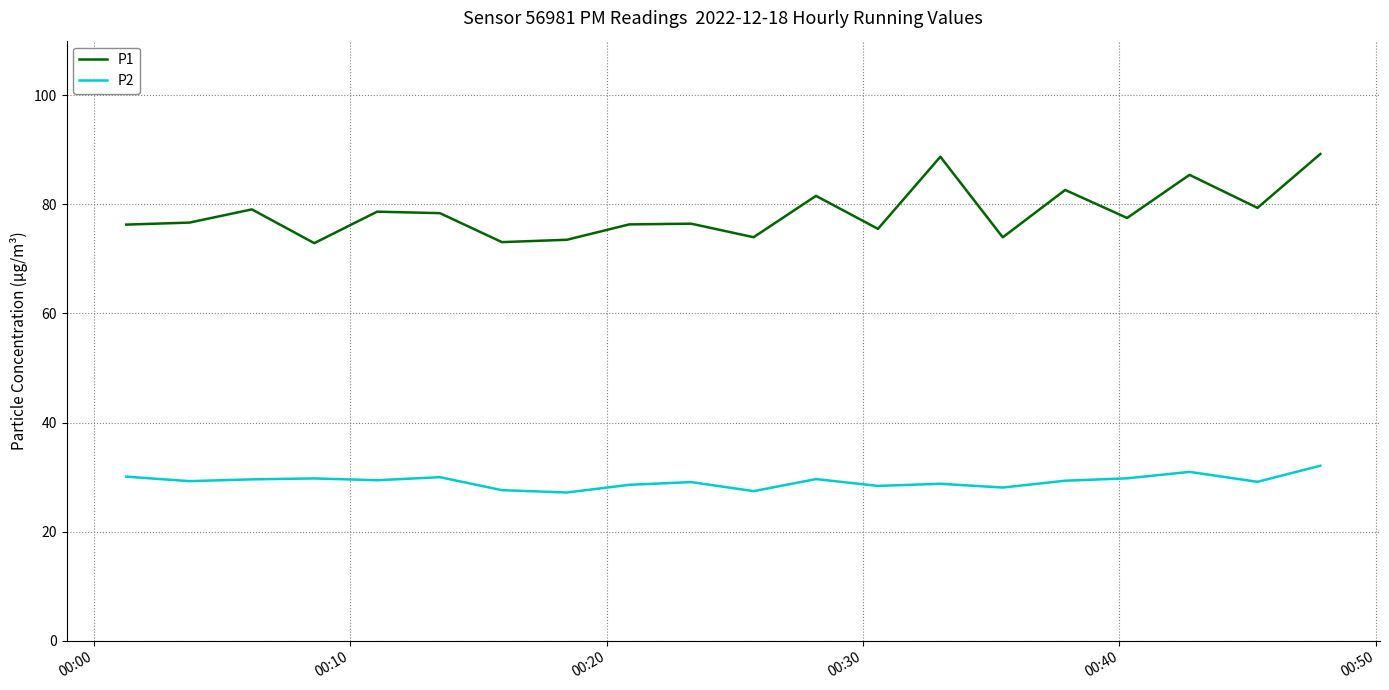

True or false: P2 and P1 cross at least once.

False